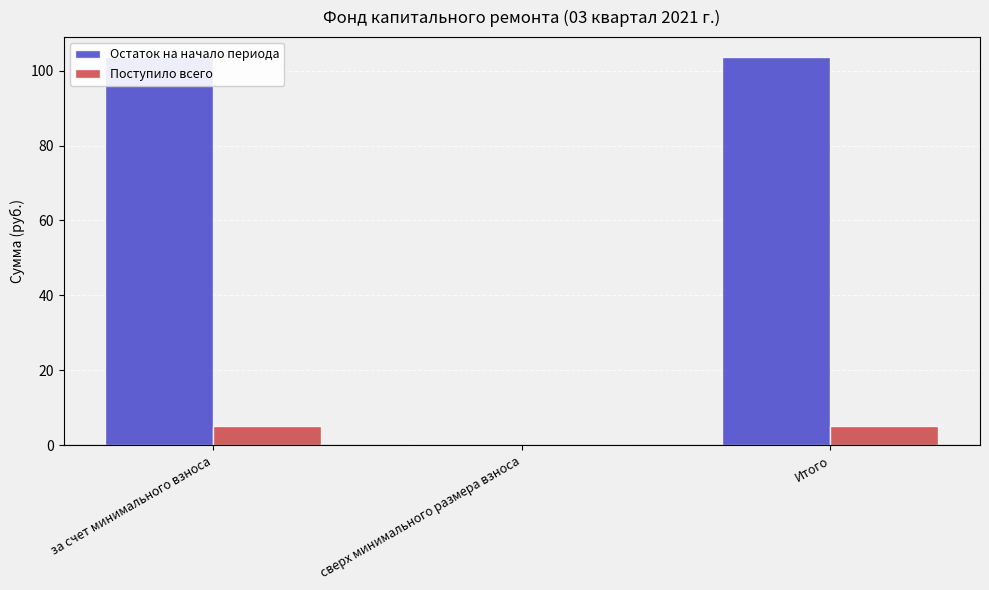

How many values in Остаток на начало периода are above zero?

2